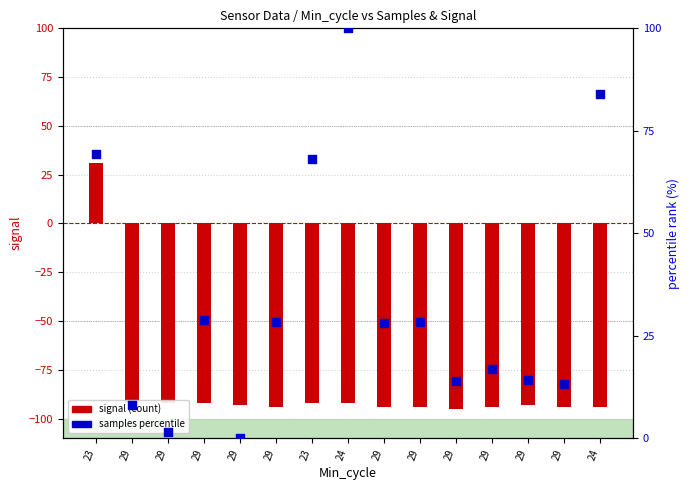

Which series contains the highest Y value?

samples (percentile)